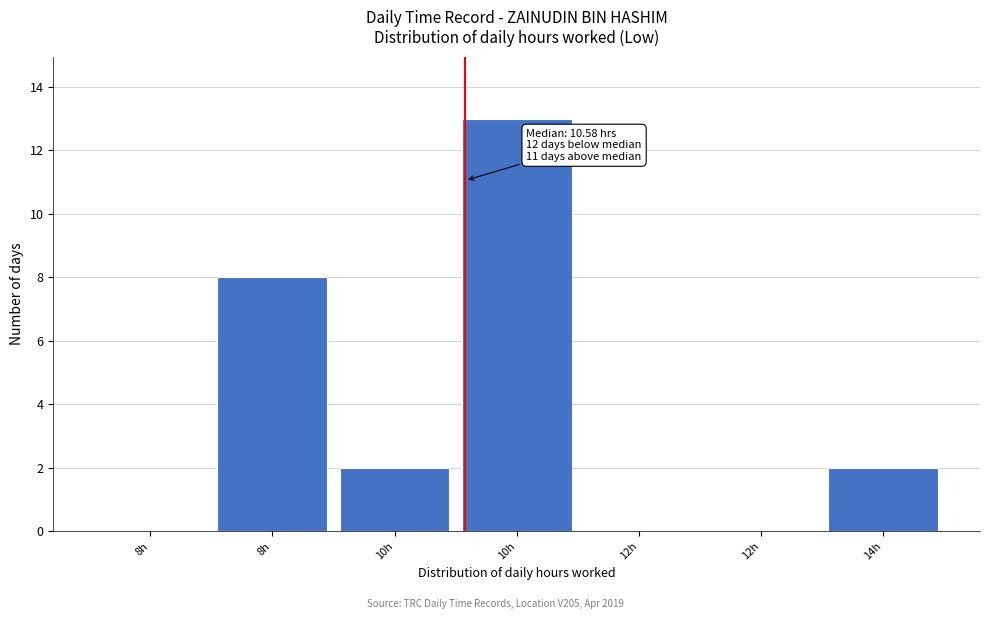

How many series are shown in this chart?

1